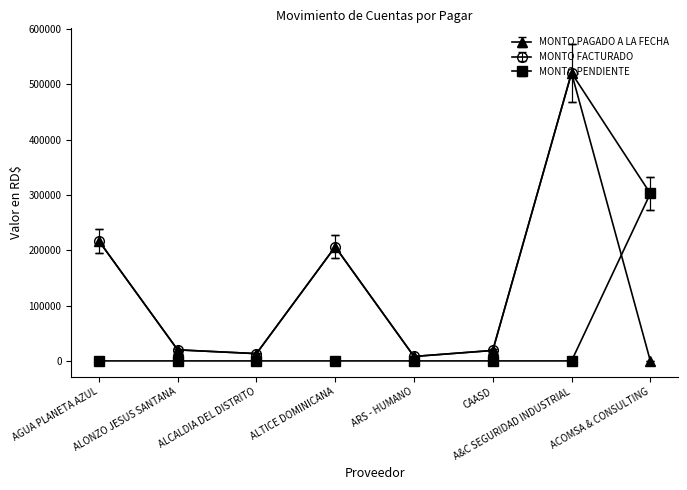

The MONTO PAGADO A LA FECHA series shows 967650.1 at A&C SEGURIDAD INDUSTRIAL. True or false?

False